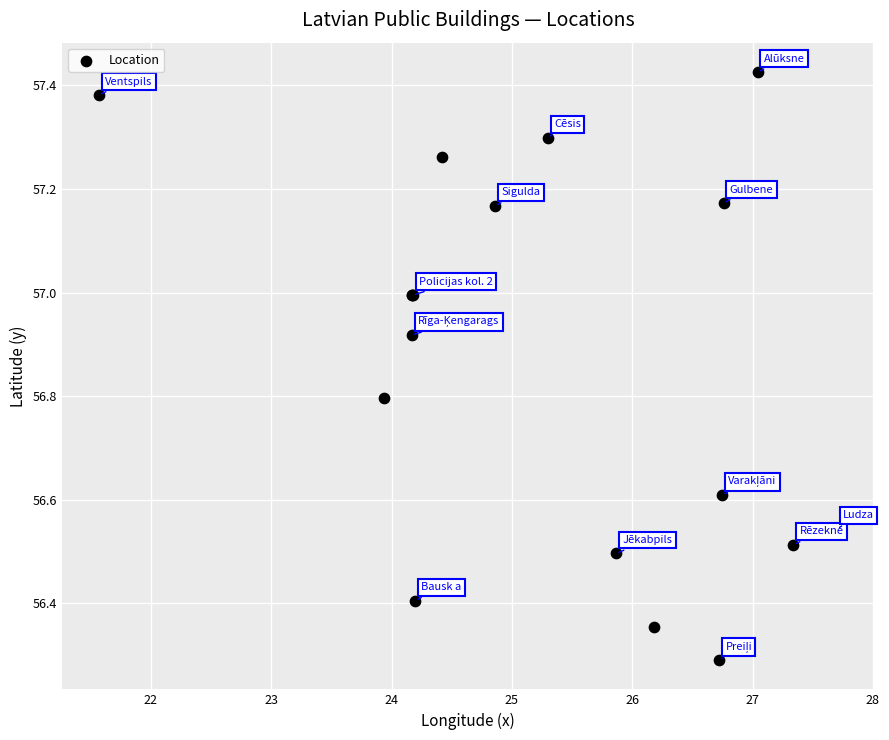

What Y value in the scatter plot is closest to 56?

56.3